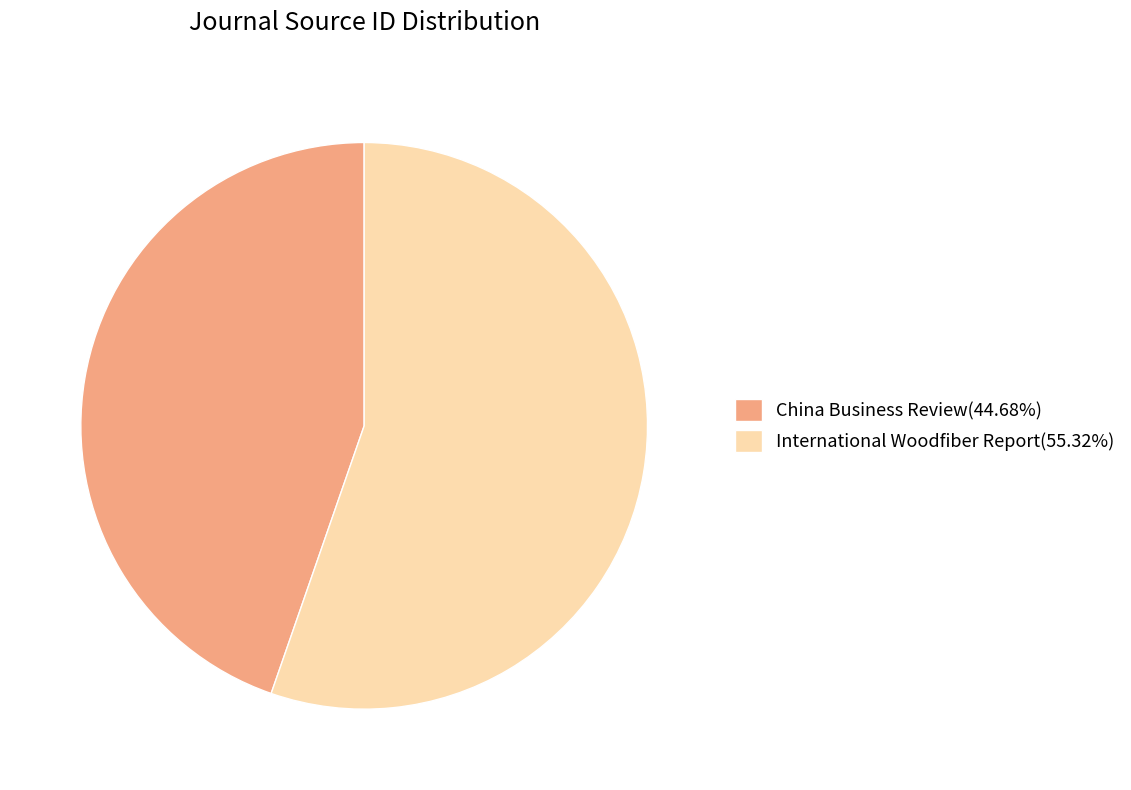

What is the ratio of the value at International Woodfiber Report(55.32%) to the value at China Business Review(44.68%)?

1.2